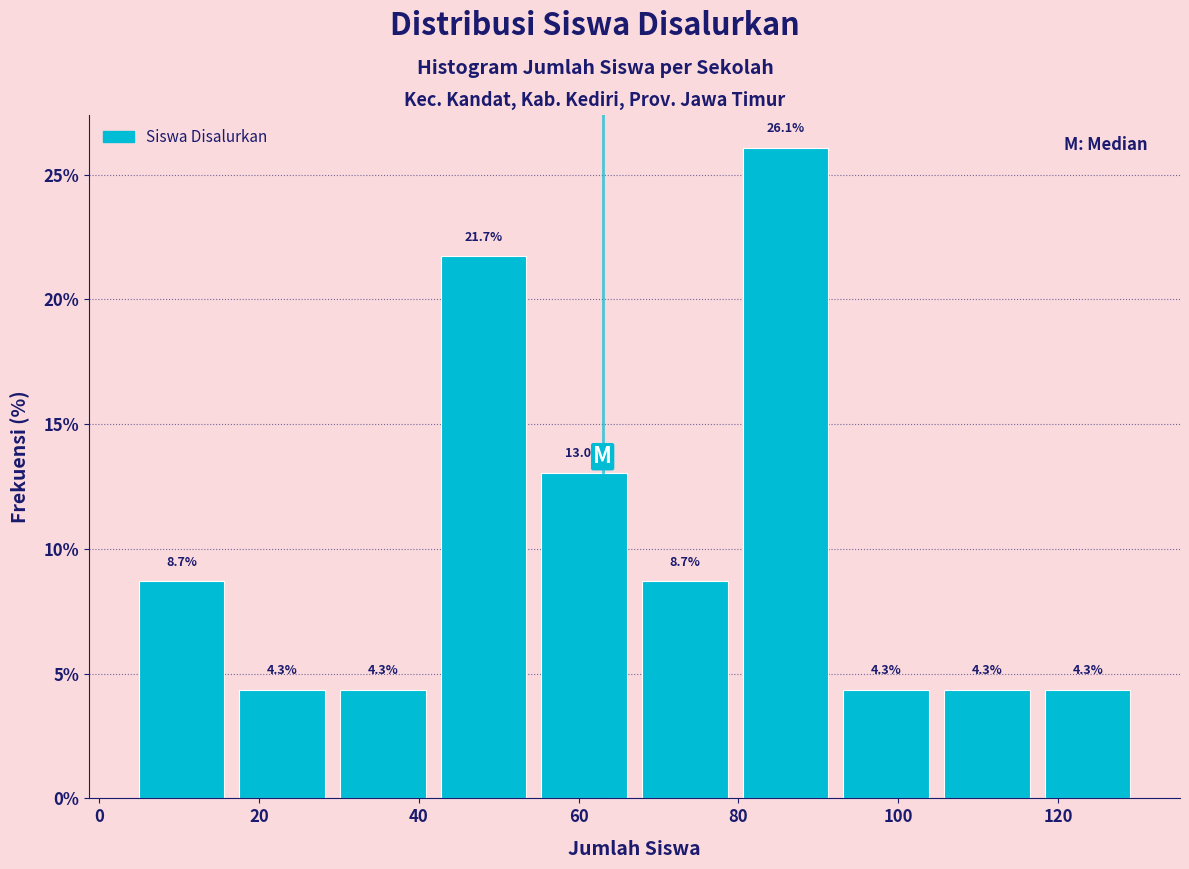

Reading left to right, list every bar in this chart as the range it spans on the x-axis followed by its height. The bar edges are not printed on the chart, so give them approximately, as read against the axis.

4.0 to 16.6: 8.7
16.6 to 29.2: 4.3
29.2 to 41.8: 4.3
41.8 to 54.4: 21.7
54.4 to 67.0: 13.0
67.0 to 79.6: 8.7
79.6 to 92.2: 26.1
92.2 to 104.8: 4.3
104.8 to 117.4: 4.3
117.4 to 130.0: 4.3